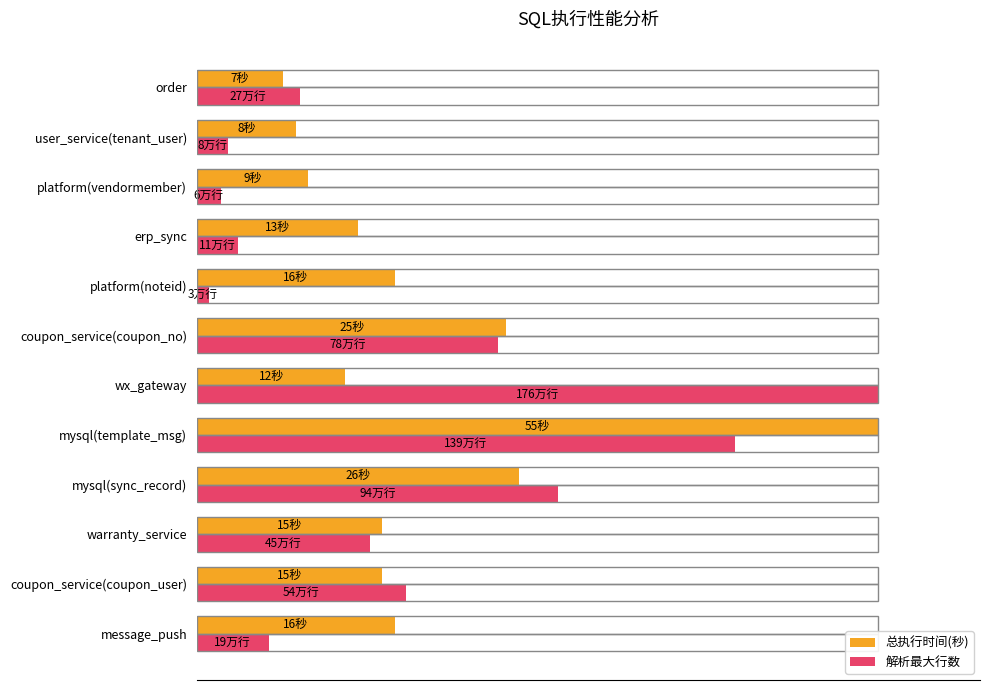

What are all the series names shown in the legend?

总执行时间(秒), 解析最大行数